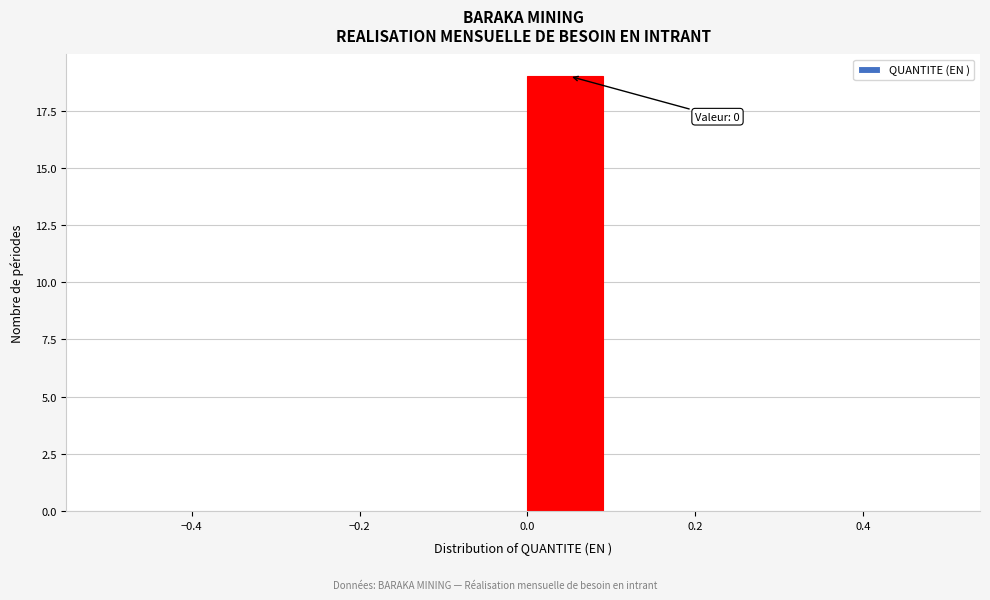

Which range on the x-axis has the tallest bar?

0.0 to 0.1